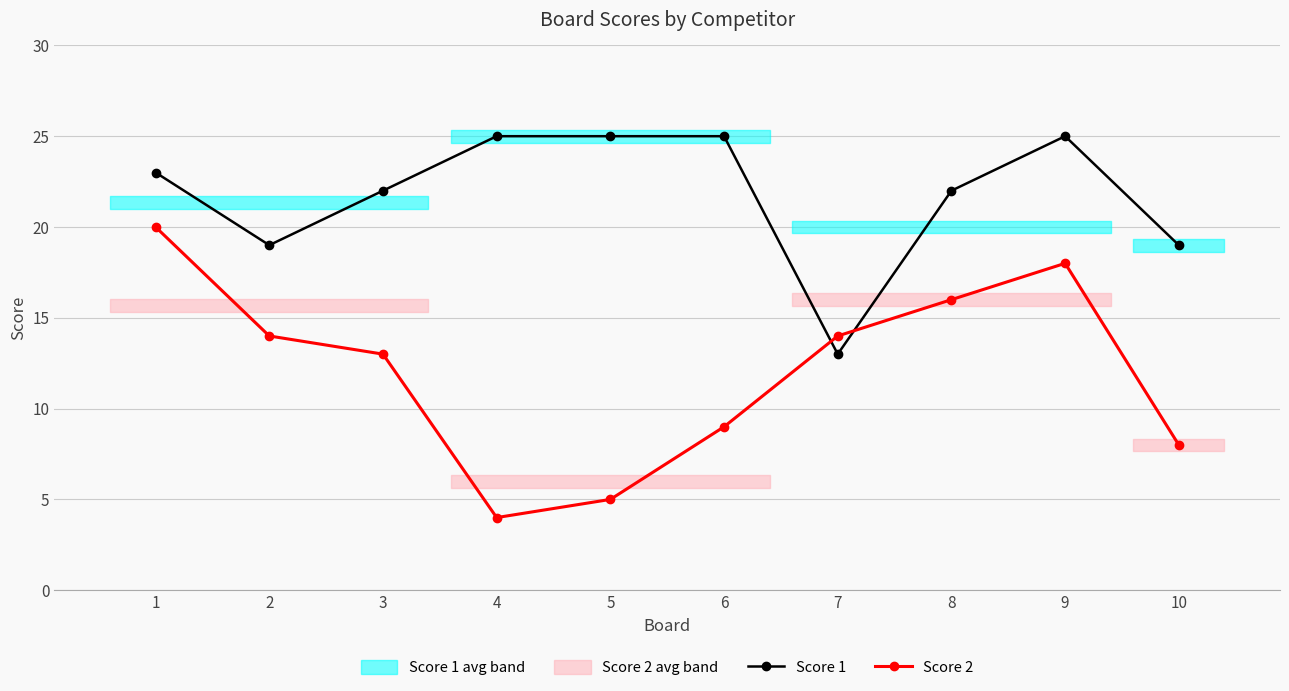

What is the value of the Score 2 point at the 6th from the left?

9